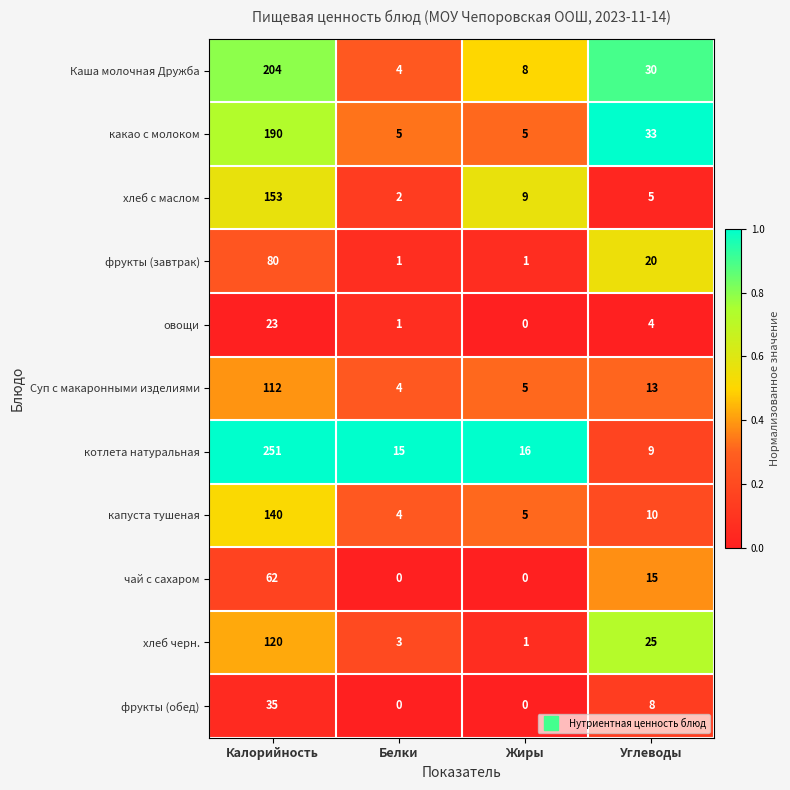

Rank the series by their maximum value, from highest to lowest.

котлета натуральная, Каша молочная Дружба, какао с молоком, хлеб с маслом, капуста тушеная, хлеб черн., Суп с макаронными изделиями, фрукты (завтрак), чай с сахаром, фрукты (обед), овощи